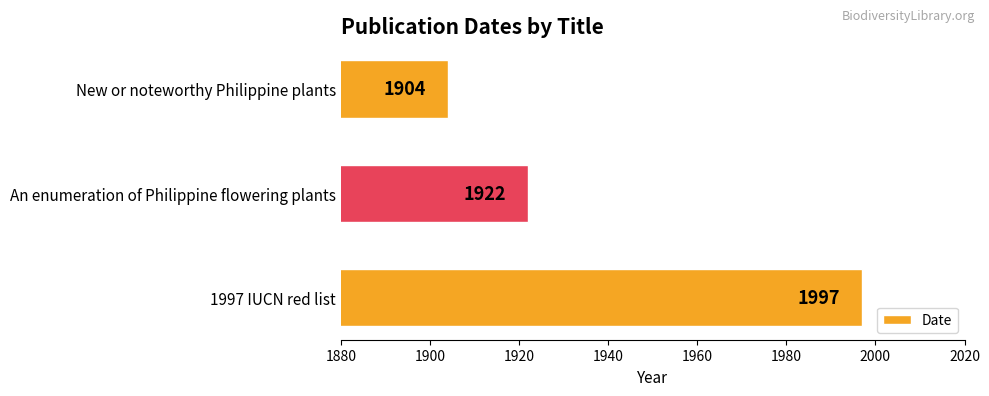

Count the values in the range 1904 to 1997.

3